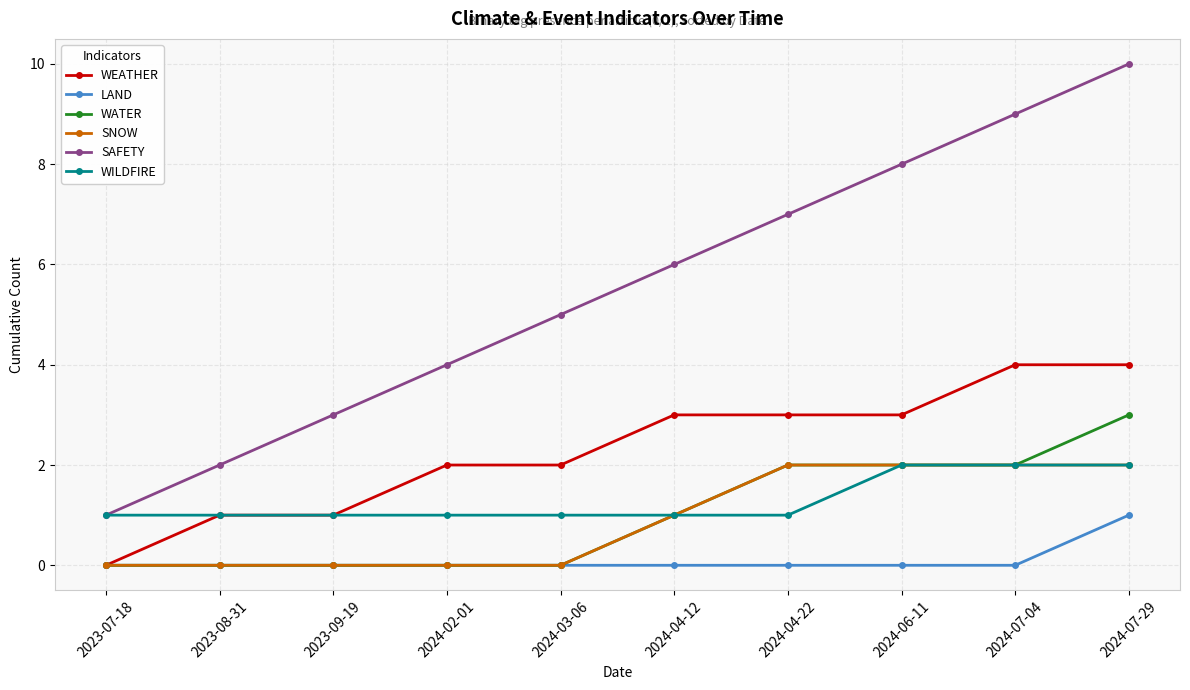

What are all the series names shown in the legend?

WEATHER, LAND, WATER, SNOW, SAFETY, WILDFIRE